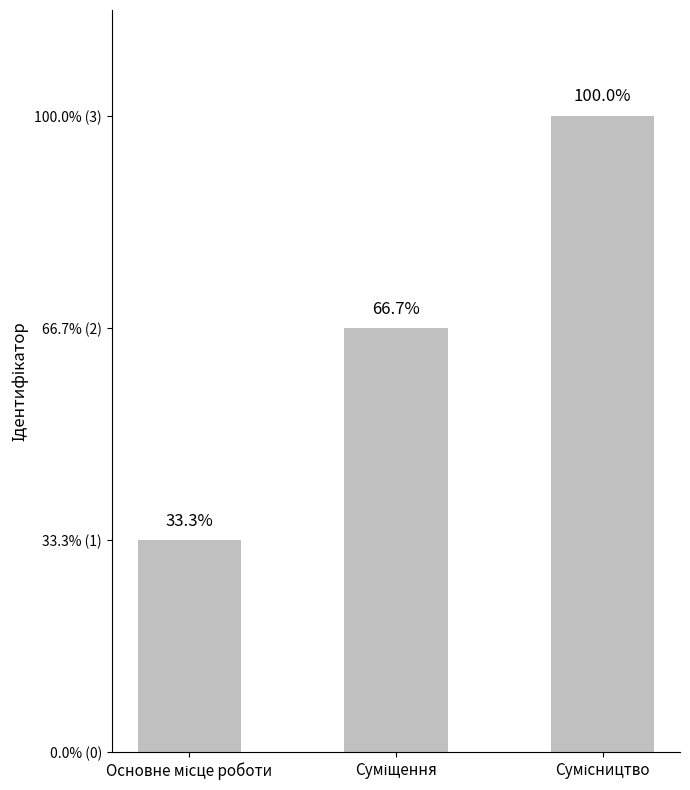

The chart shows a value of 5 at Сумісництво. True or false?

False